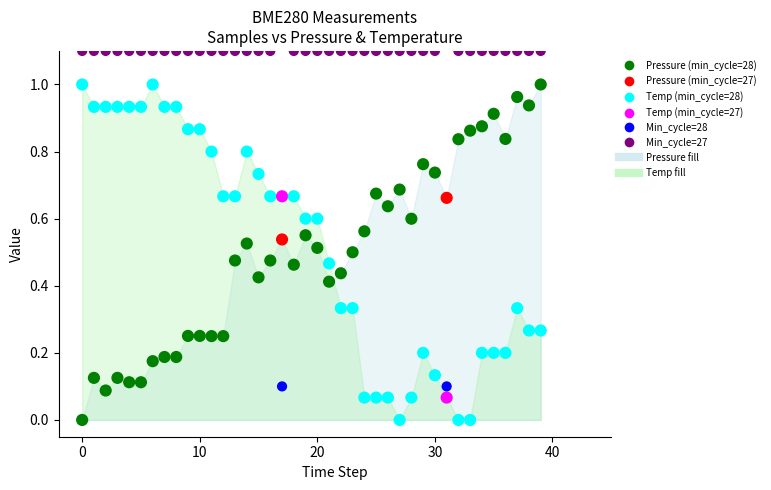

Across all data points, what is the range of Y values (max minus min)?

1.1